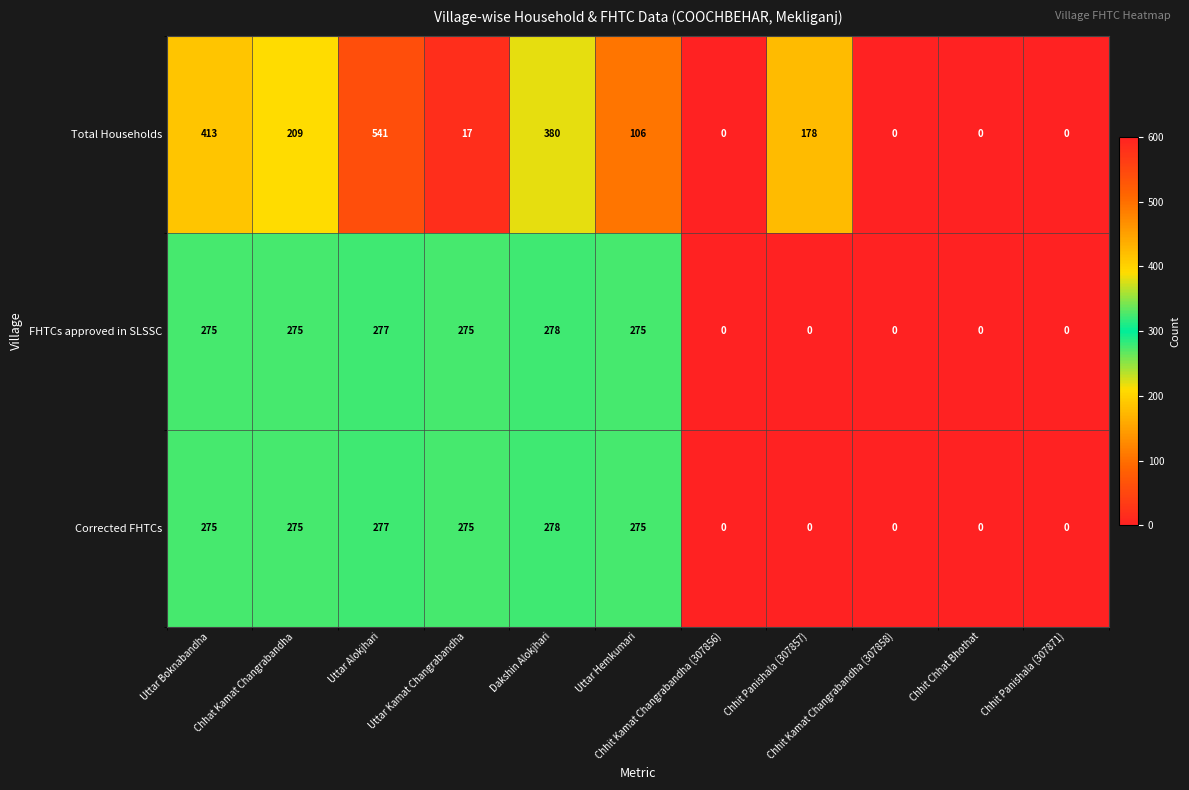

What is the maximum value for Total Households?

541